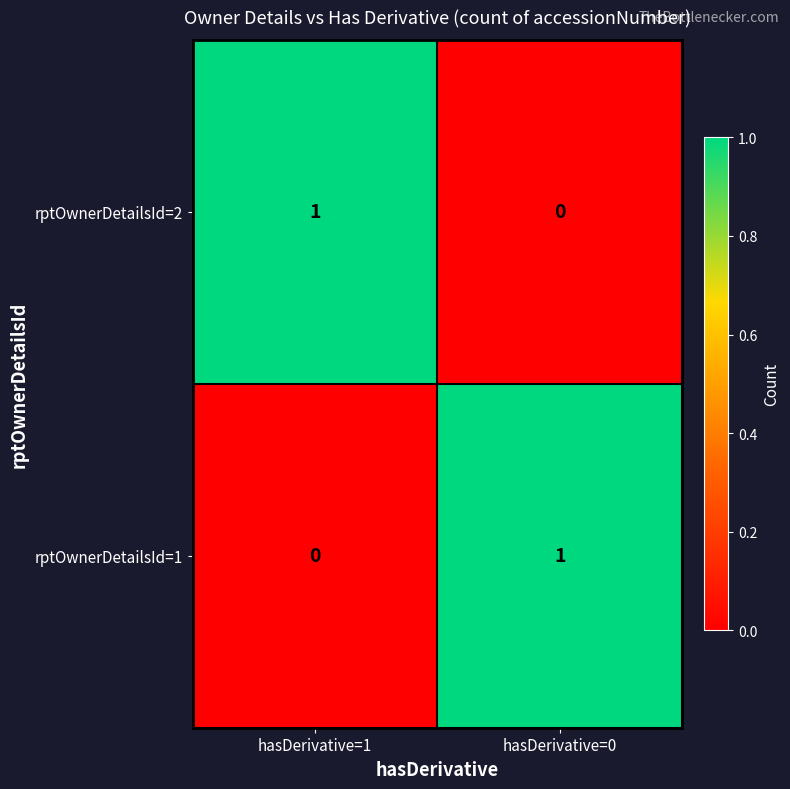

Reading left to right, list all the values displayed in this chart.

rptOwnerDetailsId=2: 1	0
rptOwnerDetailsId=1: 0	1